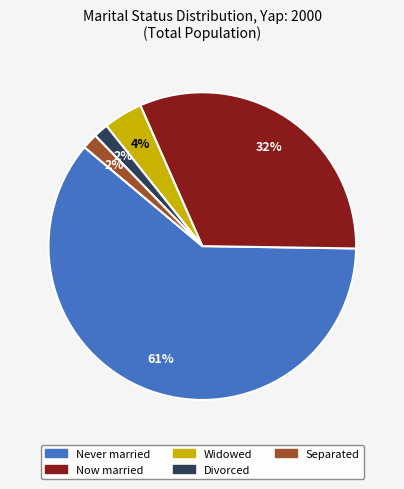

What percentage is the Separated slice, to the nearest percent?

2%